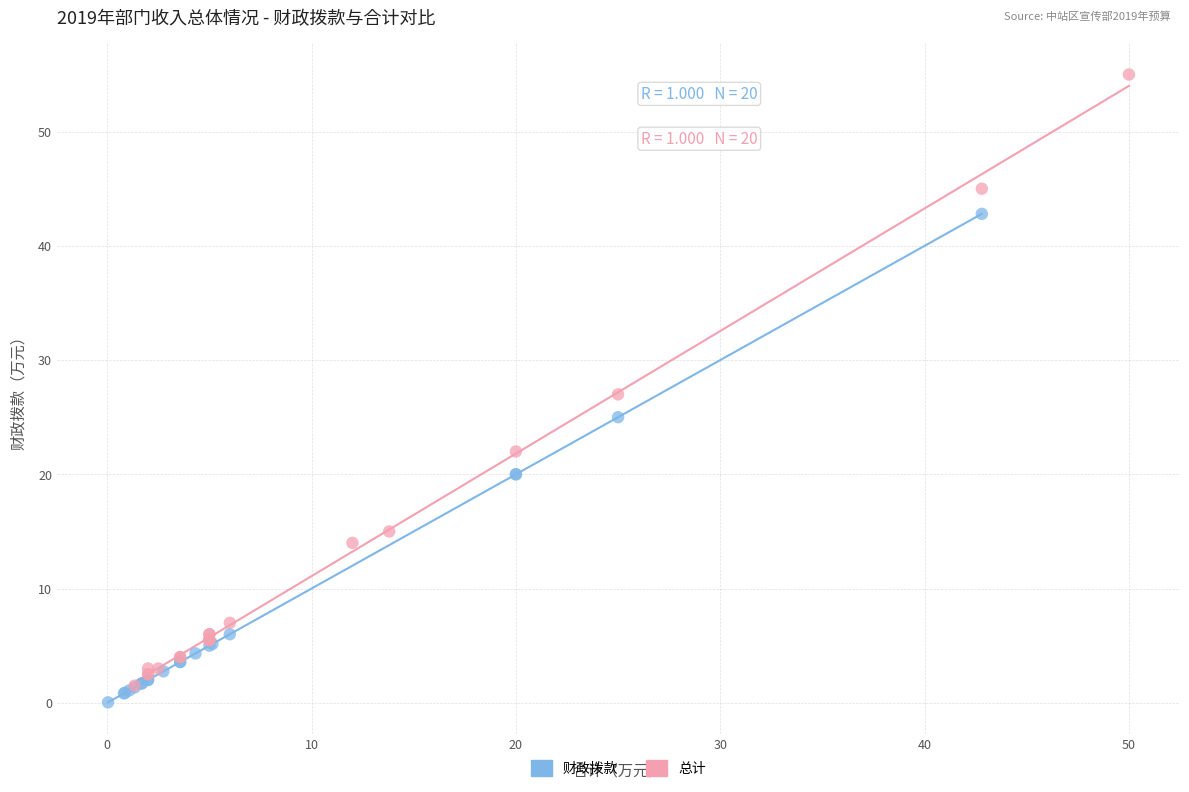

What are all the series names shown in the legend?

财政拨款, 总计